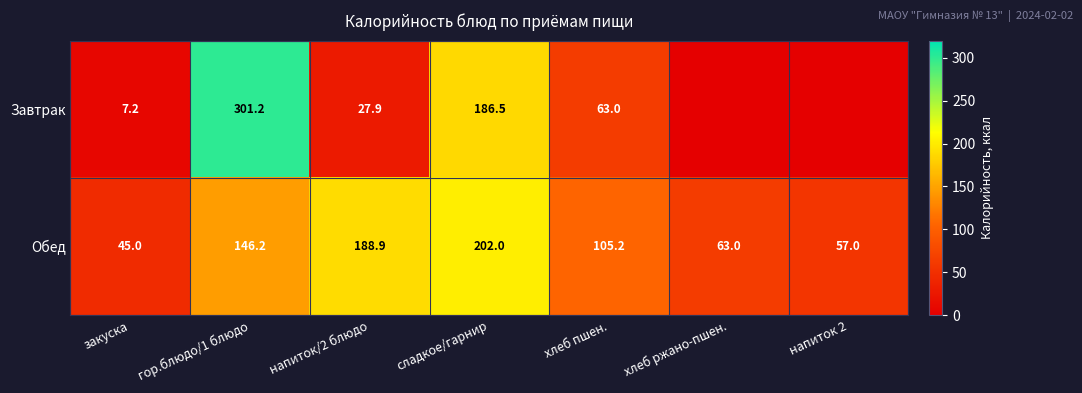

What is the lowest value of the Обед series?

45.0